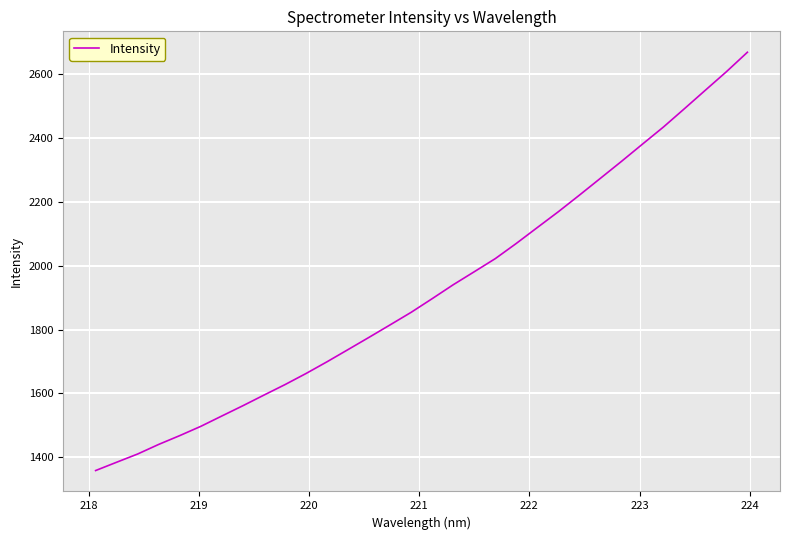

How many lines are shown in the chart?

1